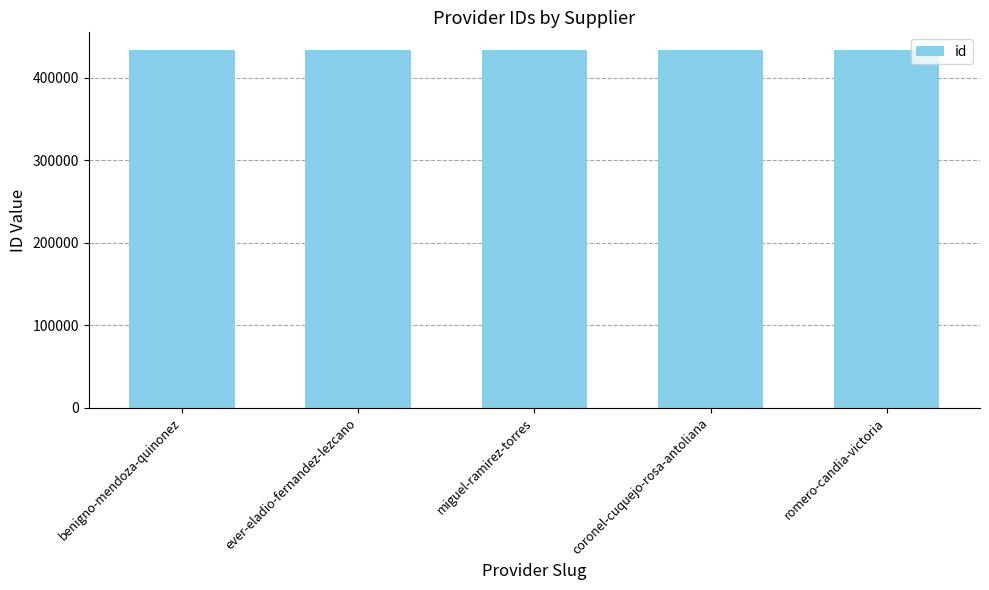

What value does the data have at miguel-ramirez-torres?

433529